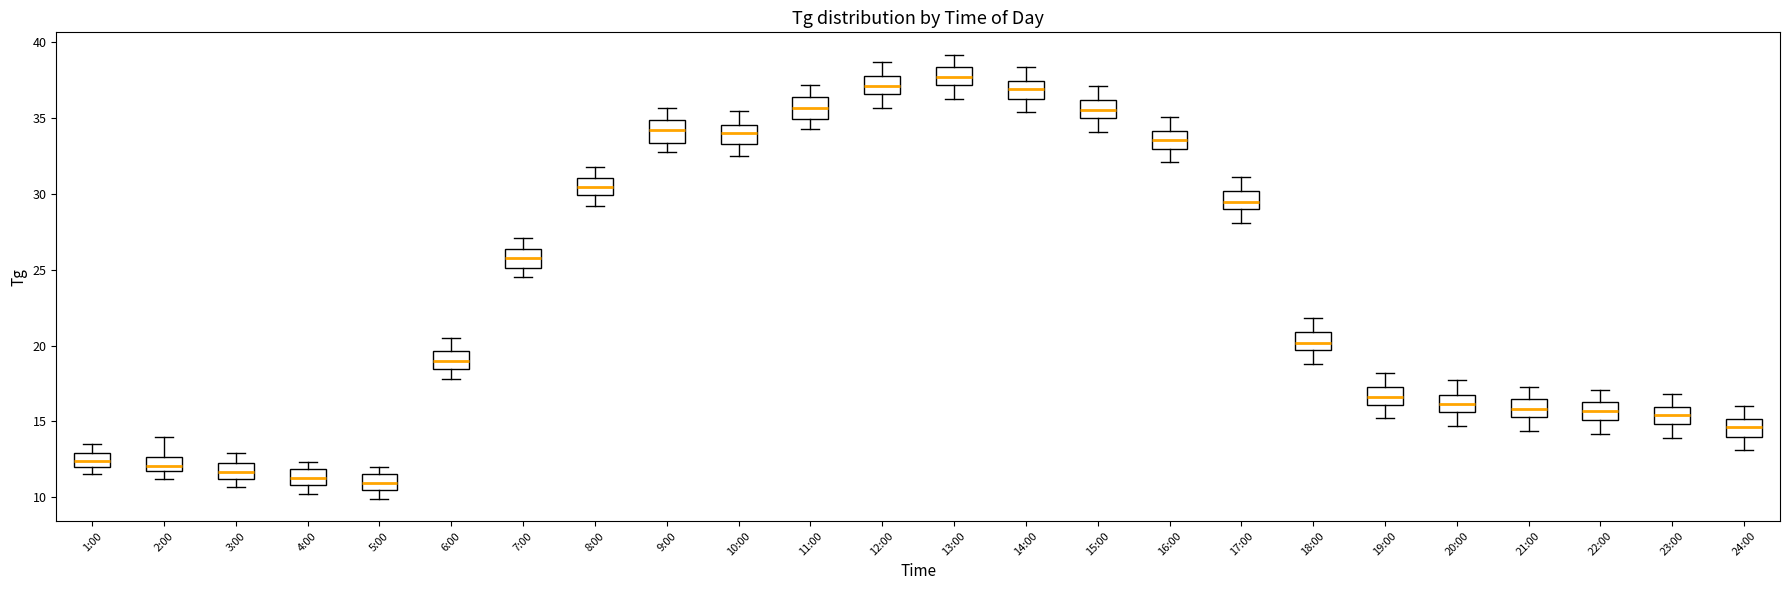

Where does the upper whisker of the box for 21:00 end on the y-axis? The values are not printed on the chart, so give them approximately, as read against the axis.

17.5